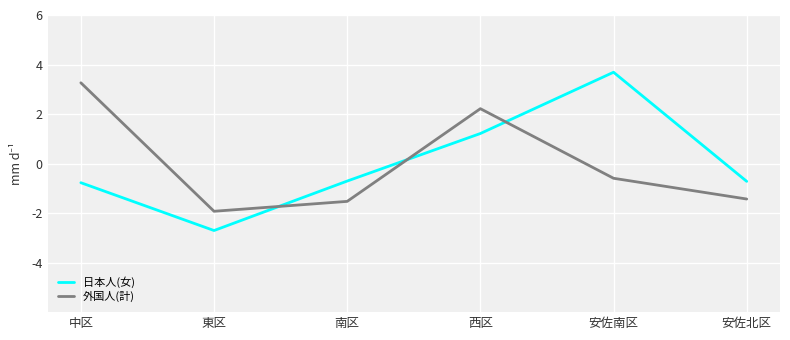

The 外国人(計) series shows 3.3 at 中区. True or false?

True